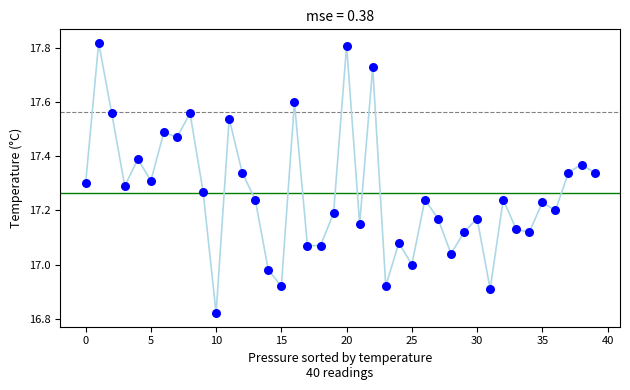

What is the range of Y values (max minus min)?

1.0